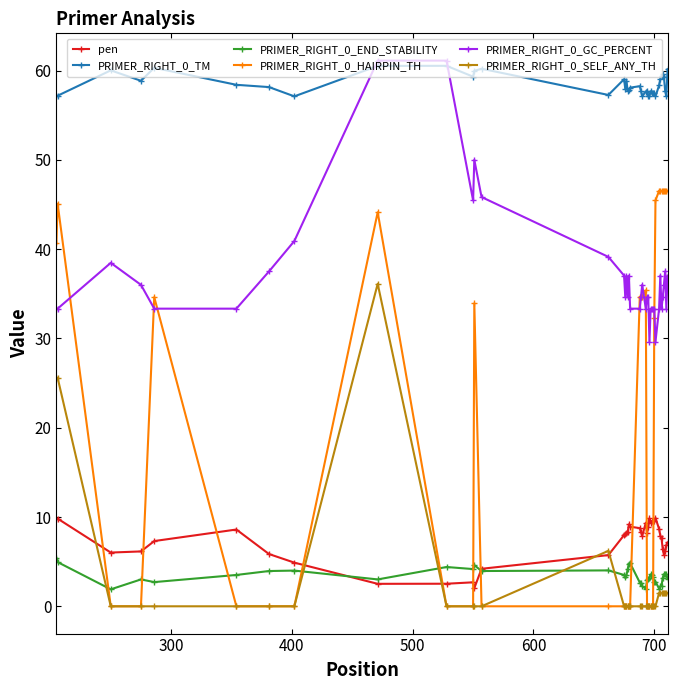

How many data points does each series have?

40